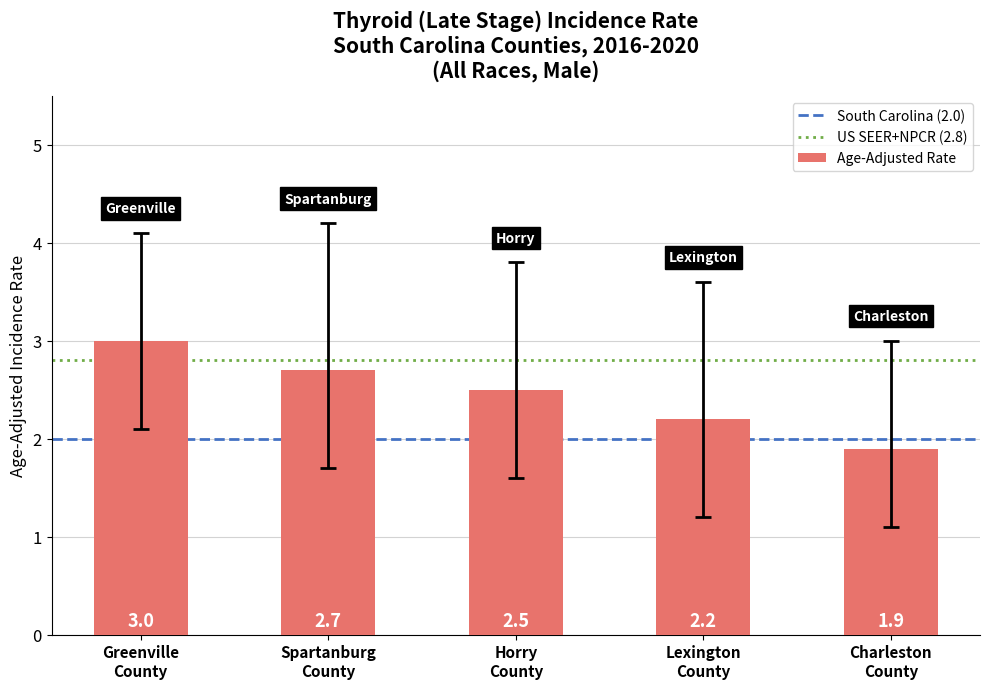

What is the difference between the maximum and minimum values?

1.1